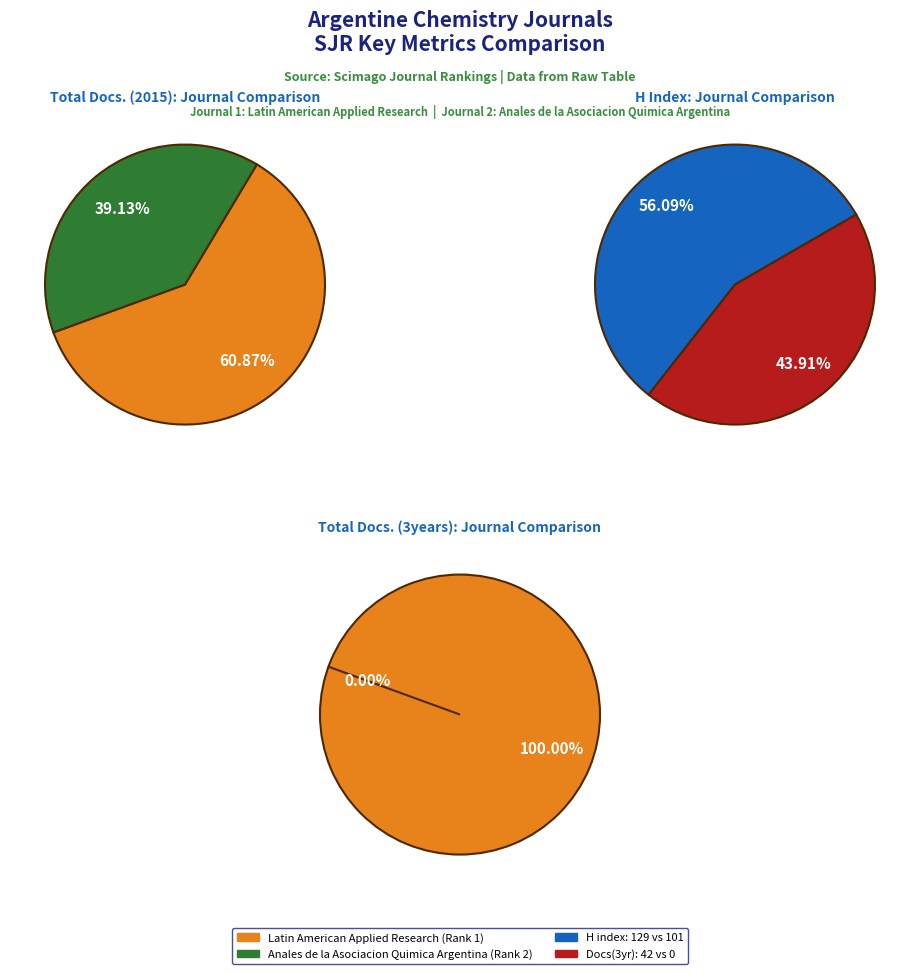

Is it true that Anales de la Asociacion Quimica Argentina is 59% of the pie?

False